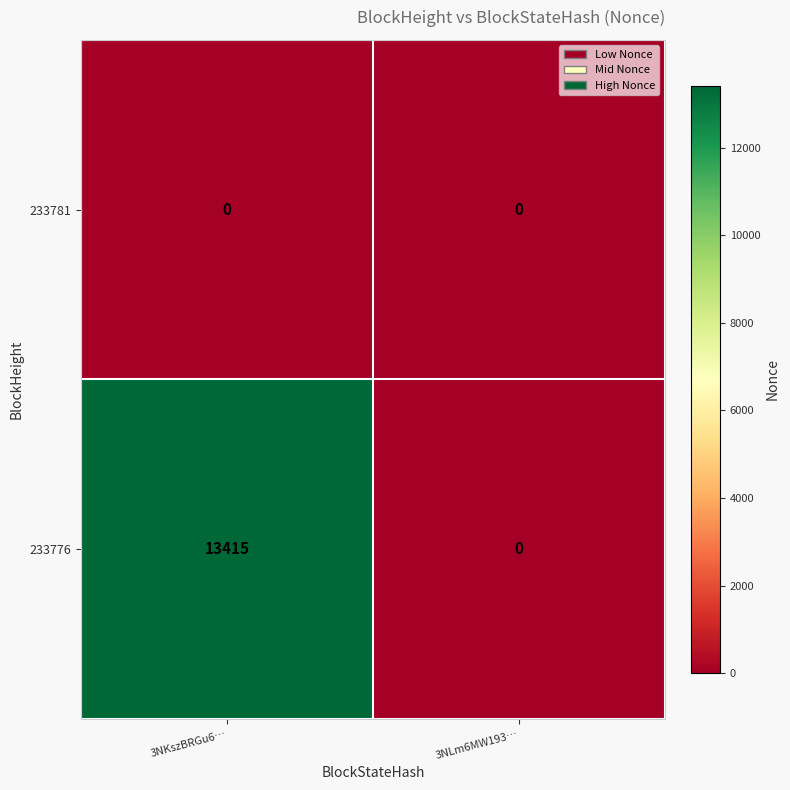

Between 3NKszBRGu6… and 3NLm6MW193…, which series saw the biggest shift?

233776